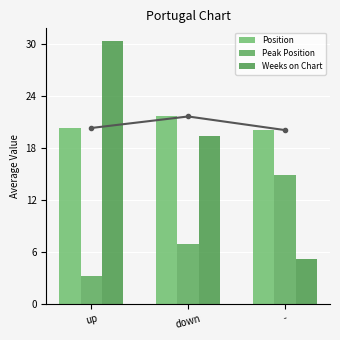

At which label does Position reach its peak?

down